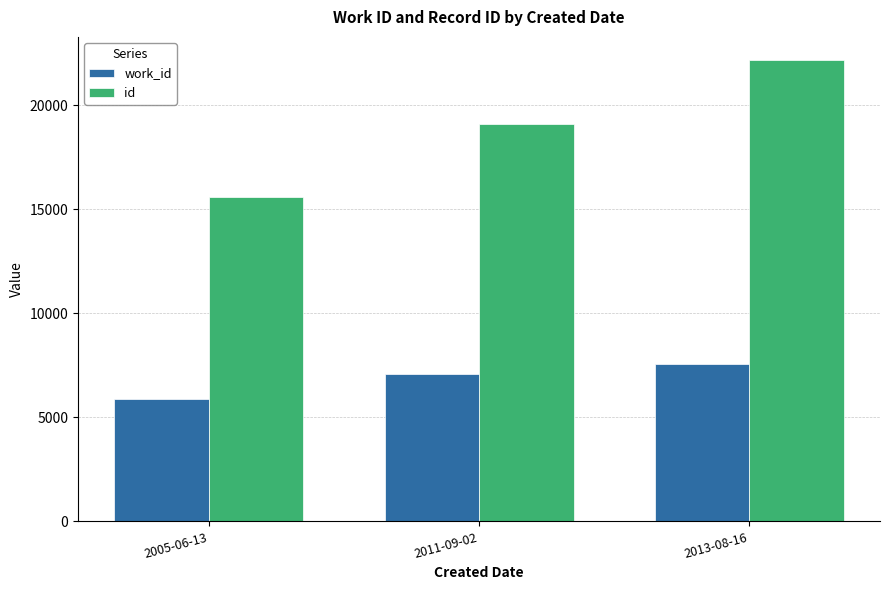

Is the value of work_id at 2005-06-13 greater than the value of id at 2013-08-16?

No